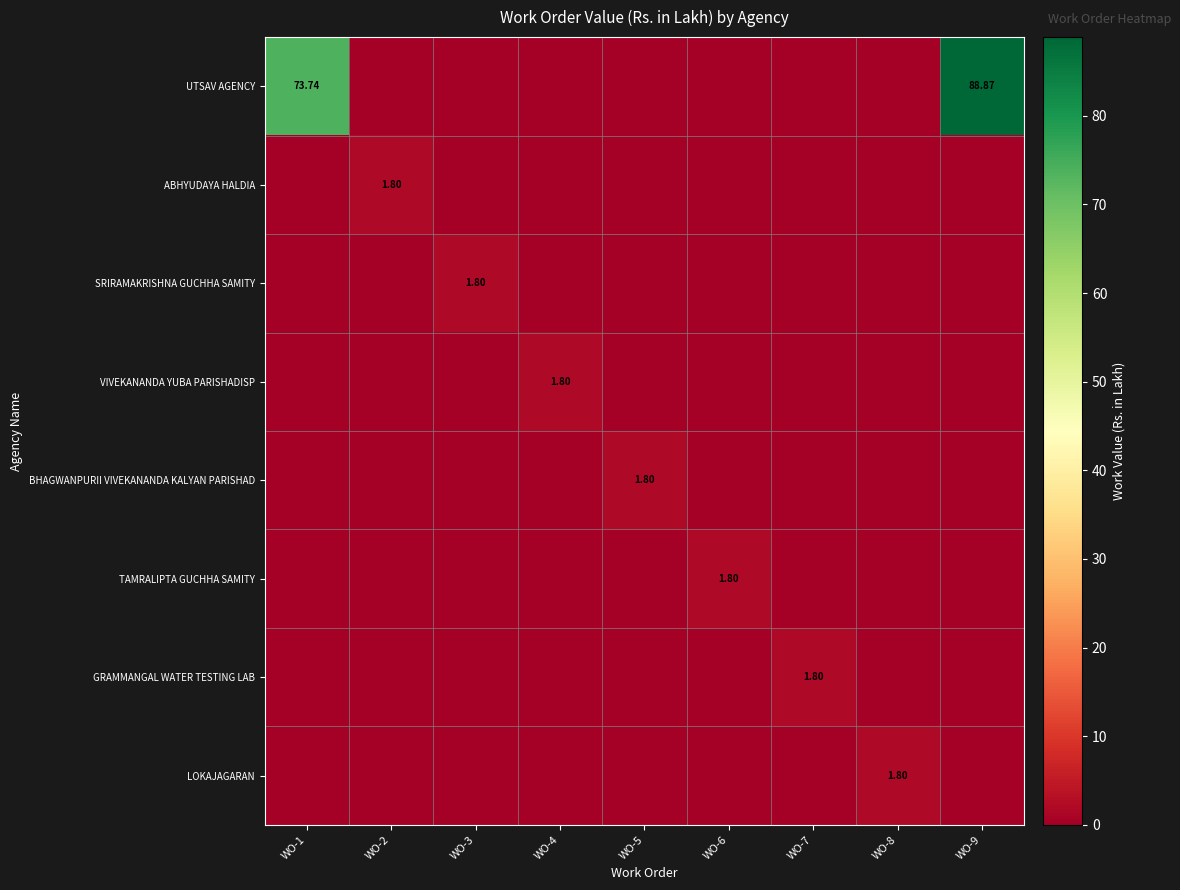

The UTSAV AGENCY series shows 60.5 at WO-8. True or false?

False